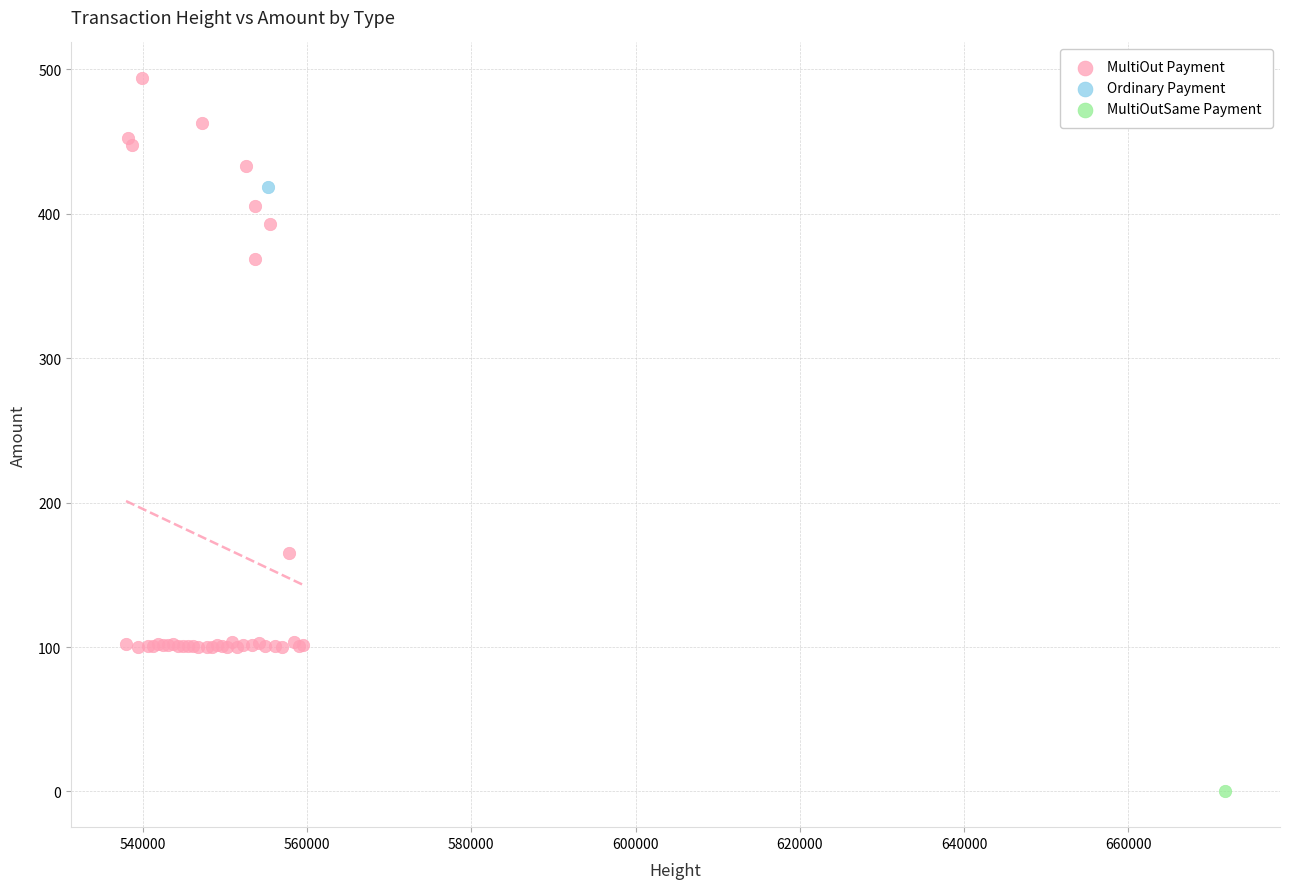

What are all the series names shown in the legend?

MultiOut Payment, Ordinary Payment, MultiOutSame Payment